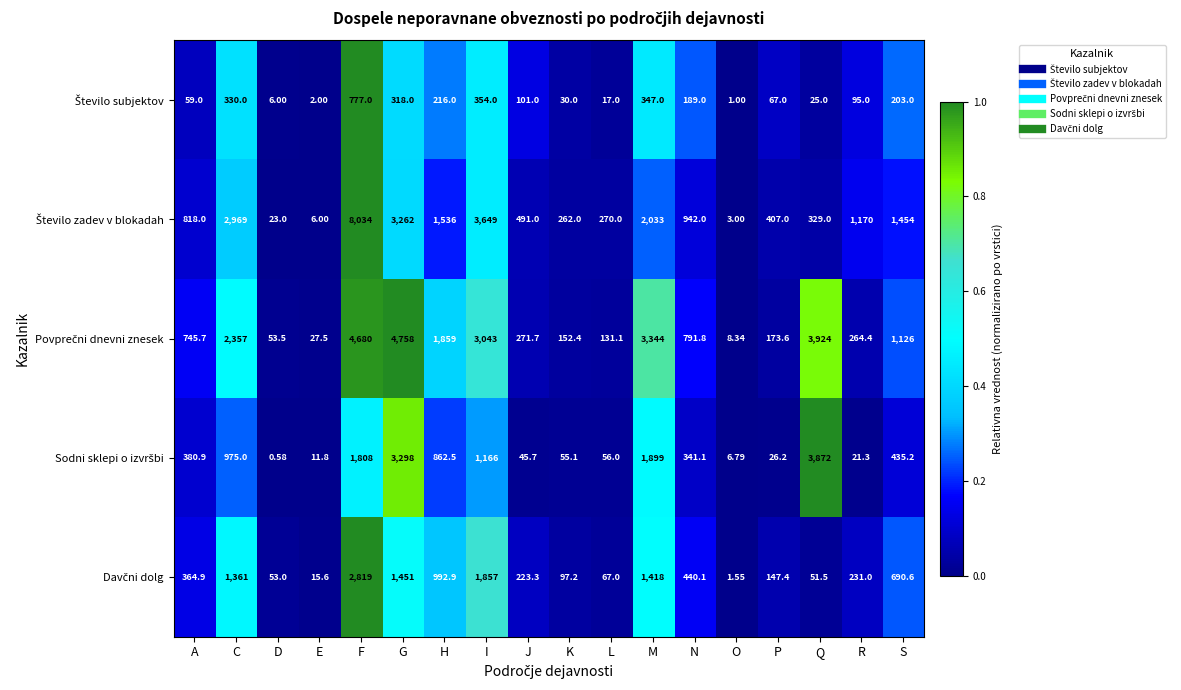

At which category does the chart reach its peak across all series?

F